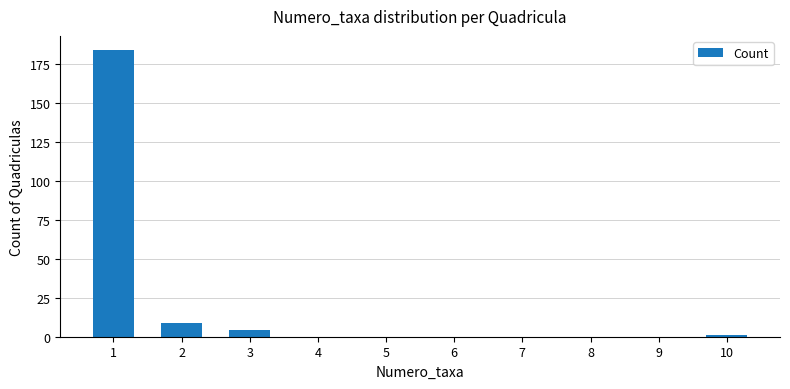

How many categories are shown in the chart?

10